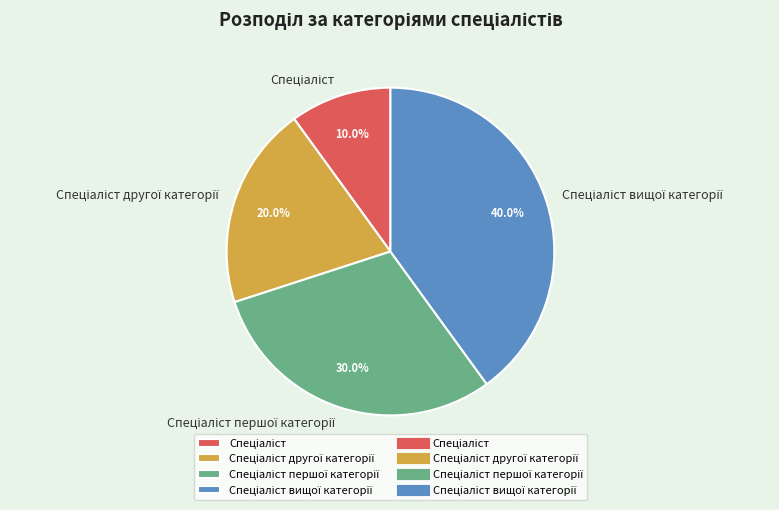

Is there a majority slice in this chart?

No